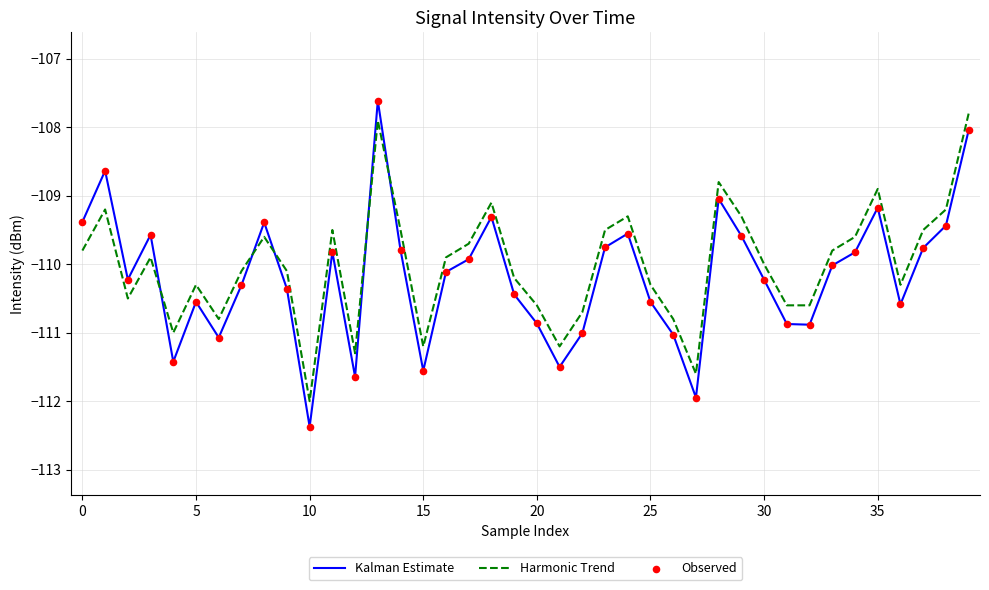

How many times do Kalman Estimate and Harmonic Trend cross each other?

5